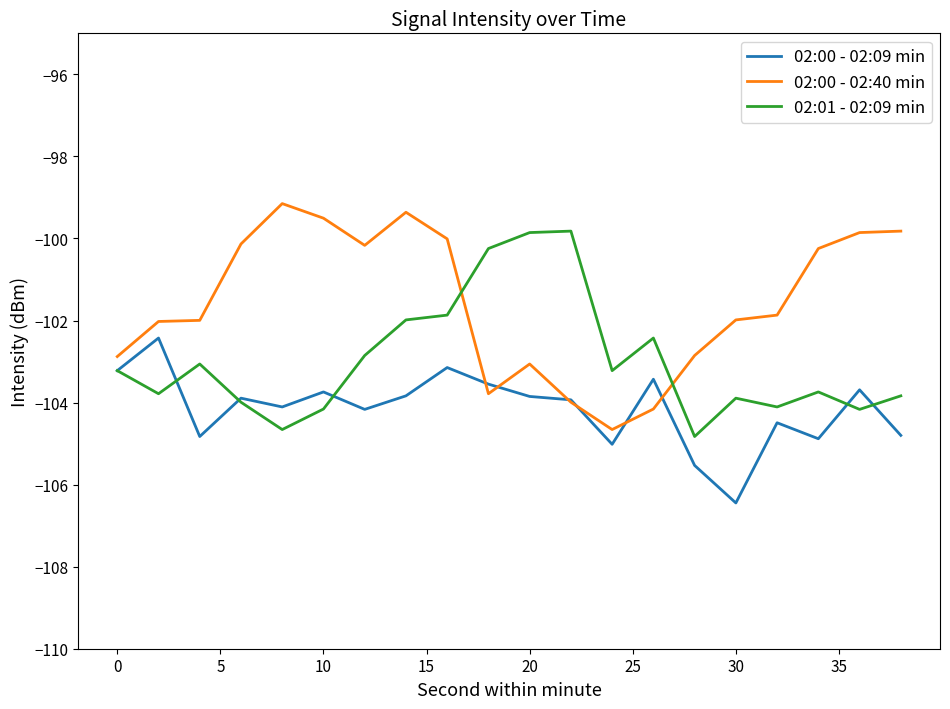

Rank the series by their maximum value, from lowest to highest.

02:00 - 02:09 min, 02:01 - 02:09 min, 02:00 - 02:40 min